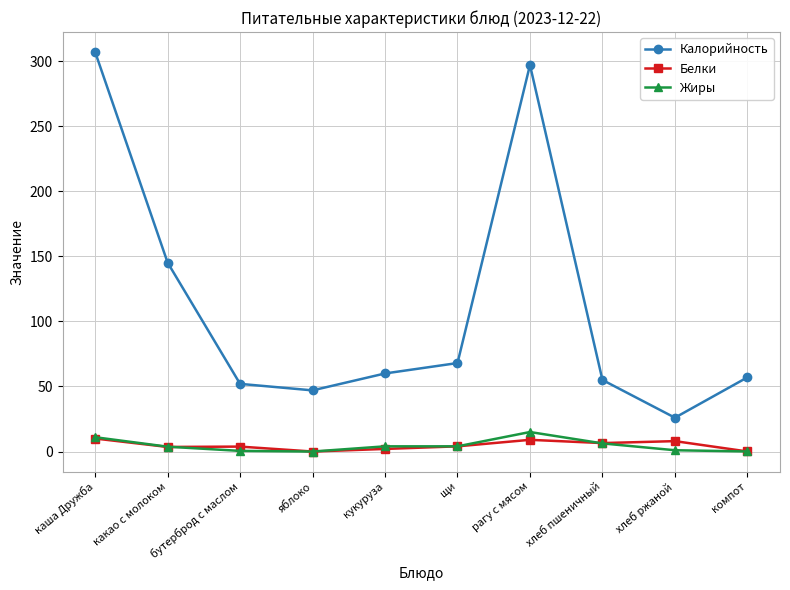

What is the label of the 5th point from the left?

кукуруза